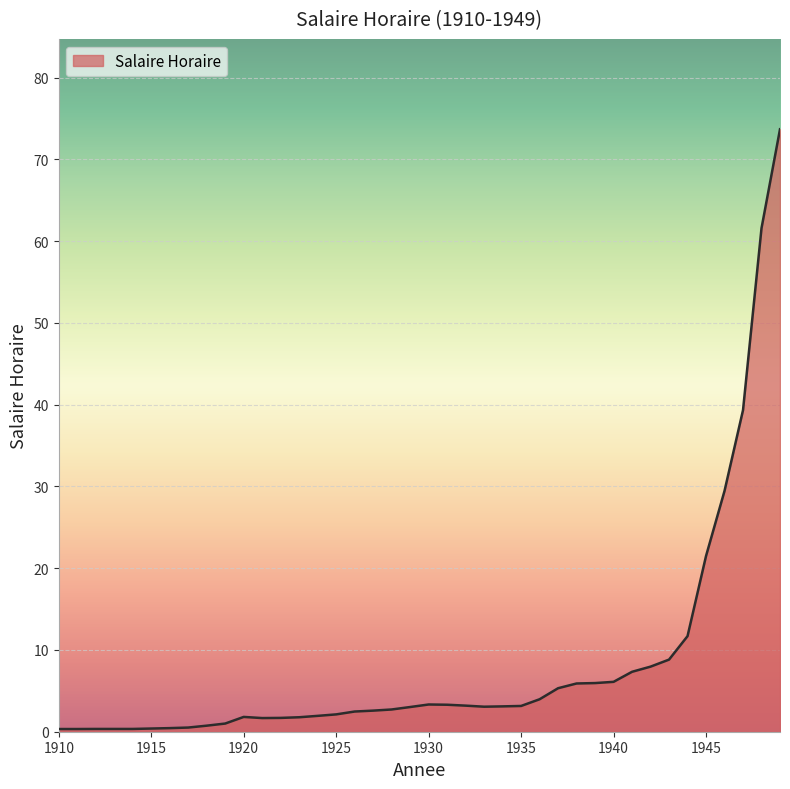

What is the greatest value displayed?

73.7